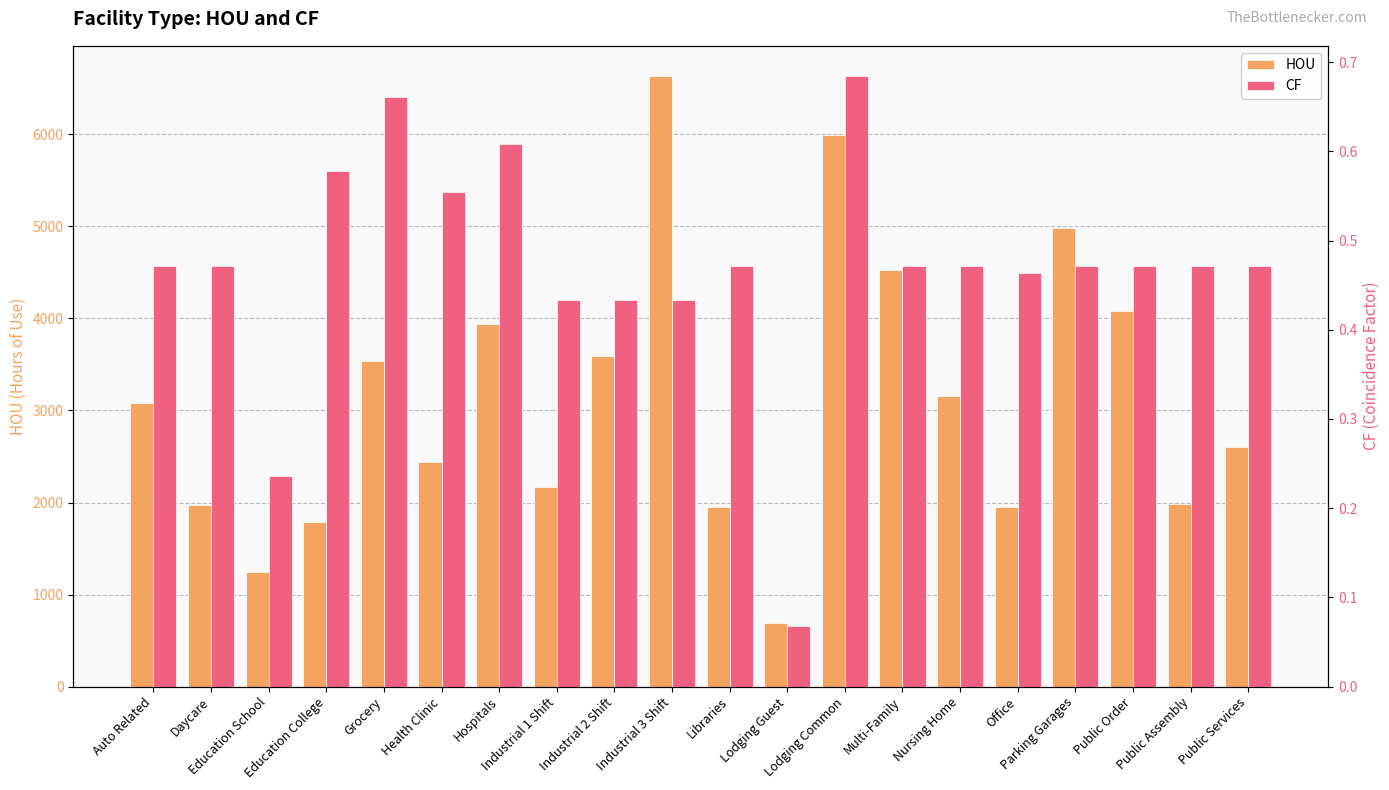

What is the label of the 14th bar from the left?

Multi-Family